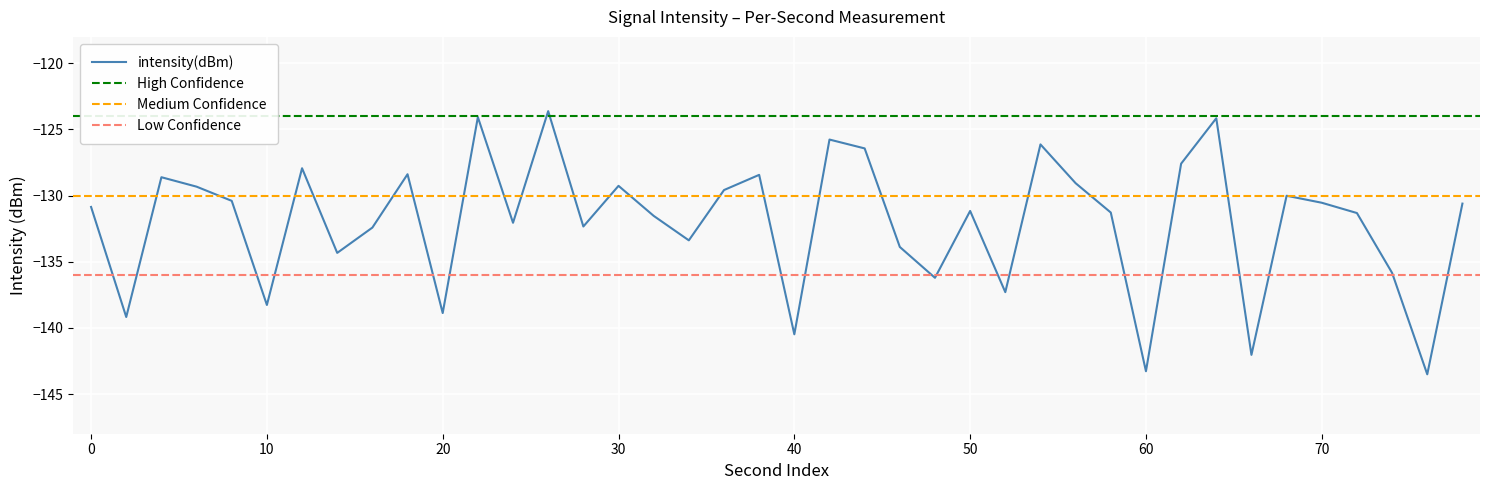

The intensity(dBm) series shows -49.3 at 50. True or false?

False